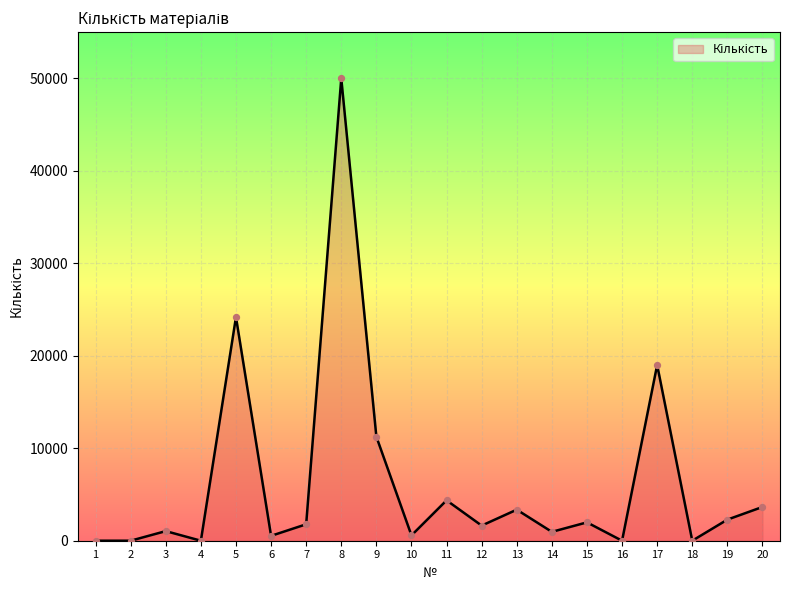

Between 20 and 2, which is larger?

20